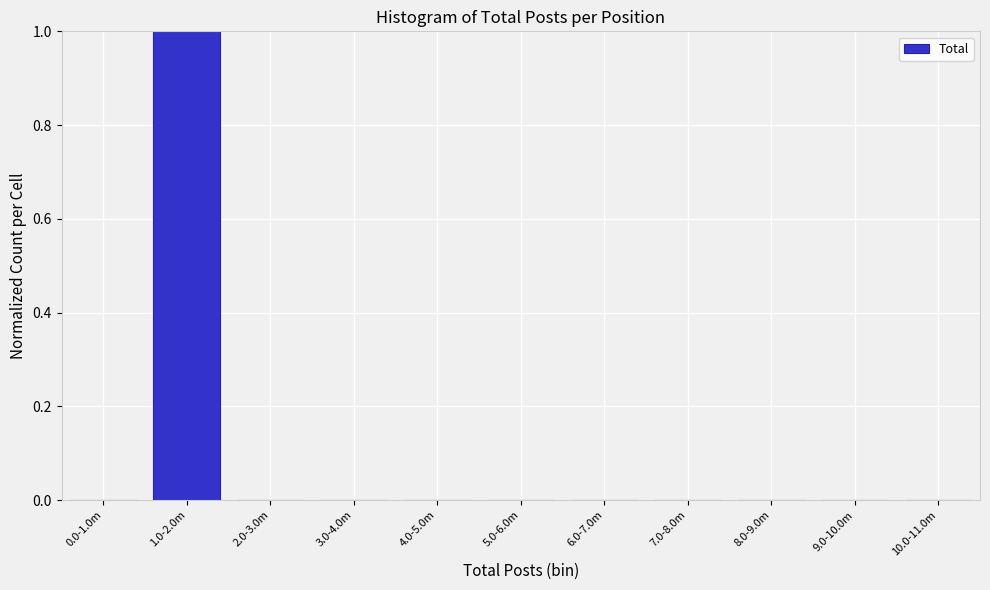

Reading right to left, list all the values displayed in this chart.

10.0-11.0m=0	9.0-10.0m=0	8.0-9.0m=0	7.0-8.0m=0	6.0-7.0m=0	5.0-6.0m=0	4.0-5.0m=0	3.0-4.0m=0	2.0-3.0m=0	1.0-2.0m=1	0.0-1.0m=0